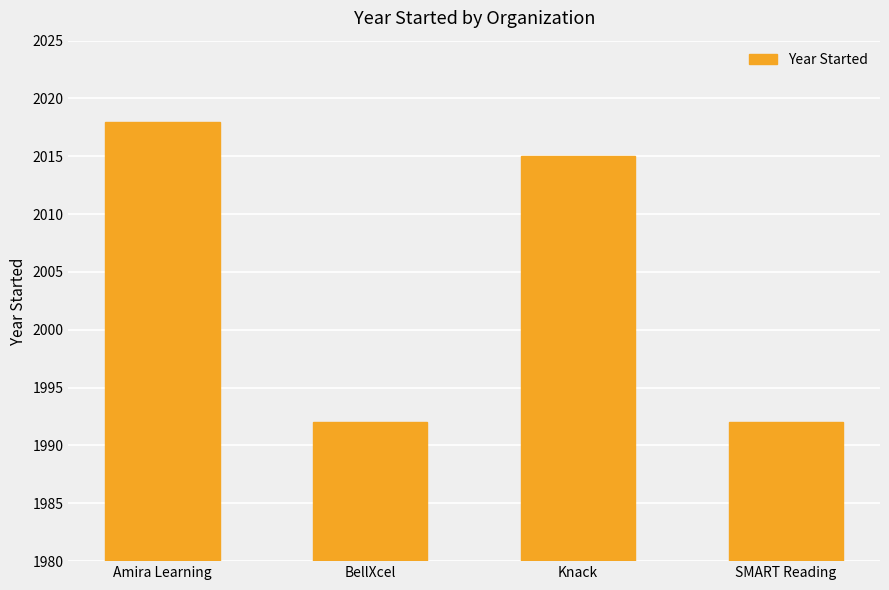

True or false: the data shows 1992 at BellXcel.

True